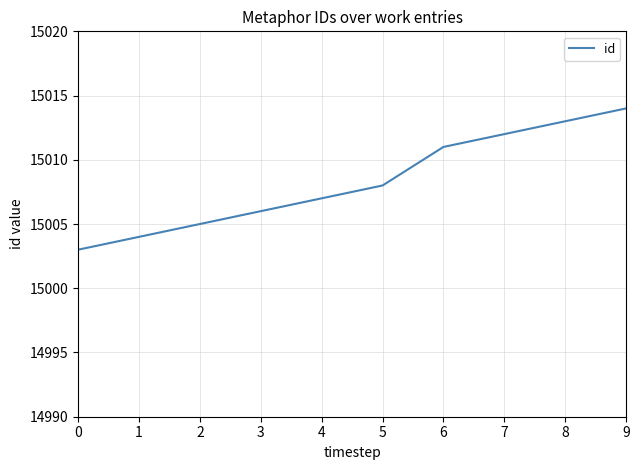

True or false: the data has more than 0 interior local peaks.

False